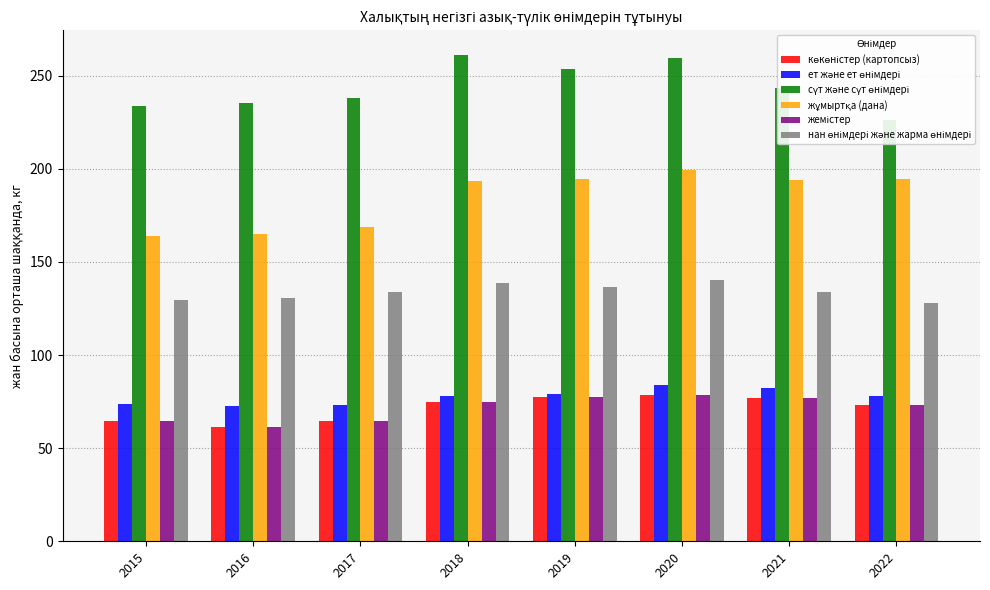

How many data points in нан өнімдері және жарма өнімдері are above 133?

5